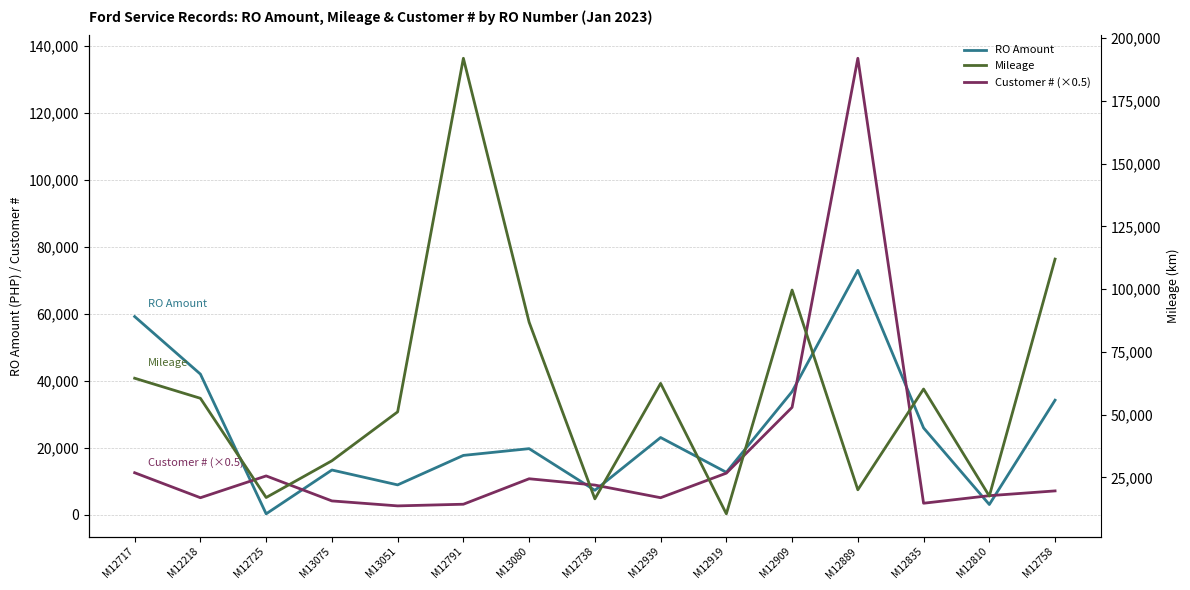

True or false: Customer # (×0.5) has a value of 9724.5 at M12810.

False